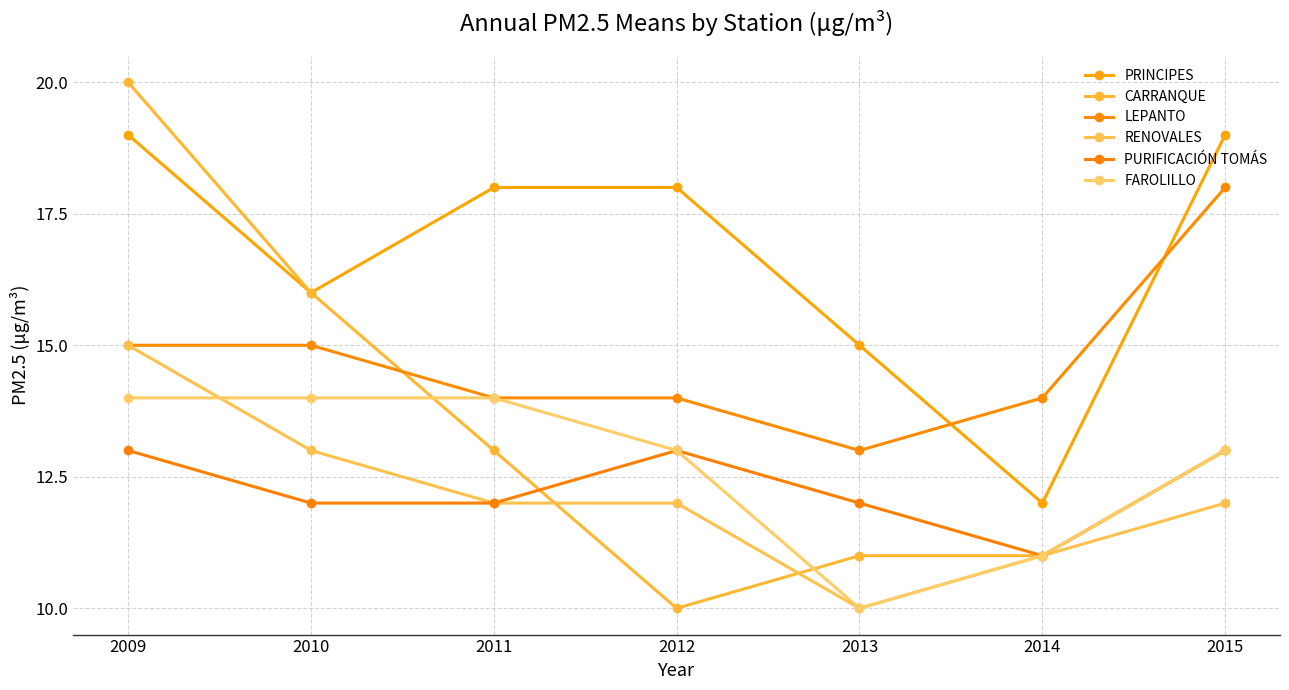

What is the sum of all RENOVALES values?

85